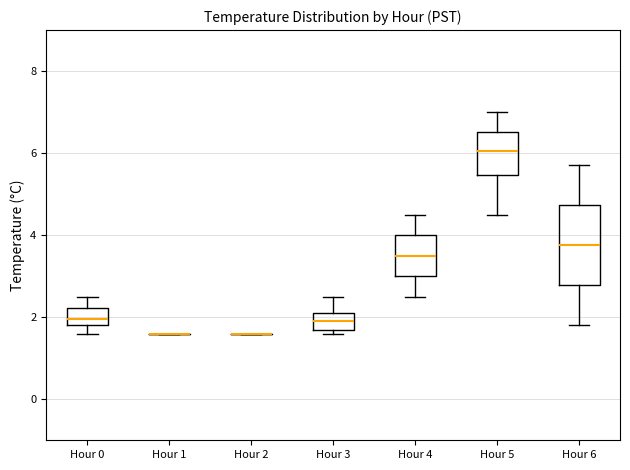

Where does the median line of the box for Hour 4 sit on the y-axis? The values are not printed on the chart, so give them approximately, as read against the axis.

3.6